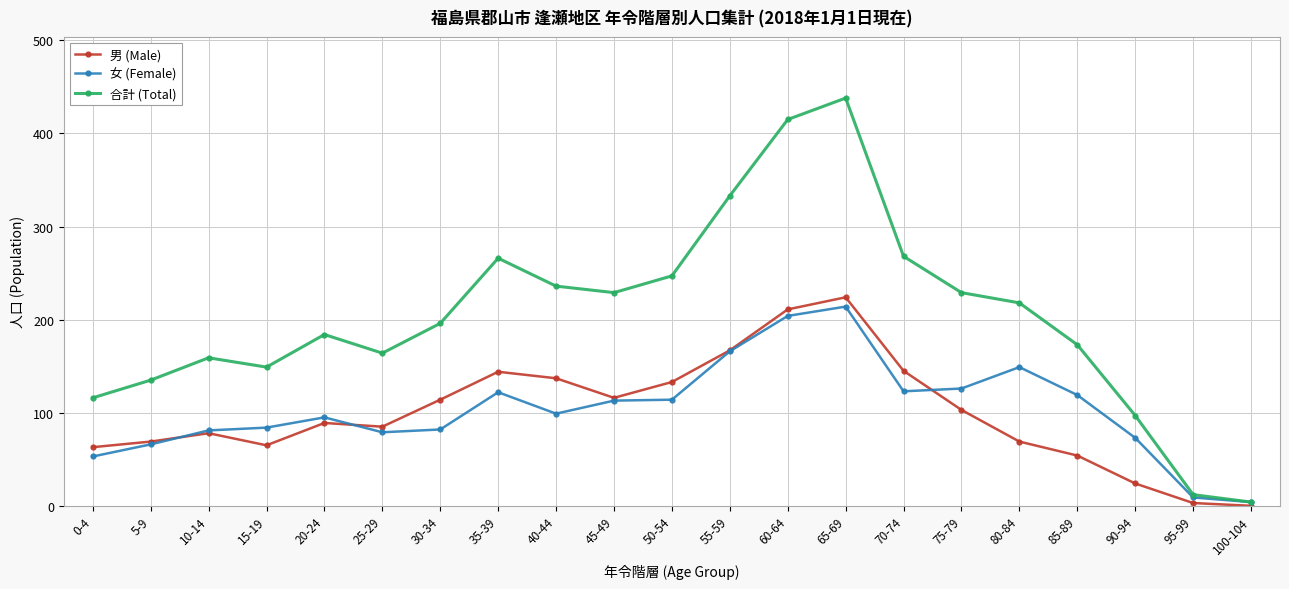

What position from the left is 15-19?

4